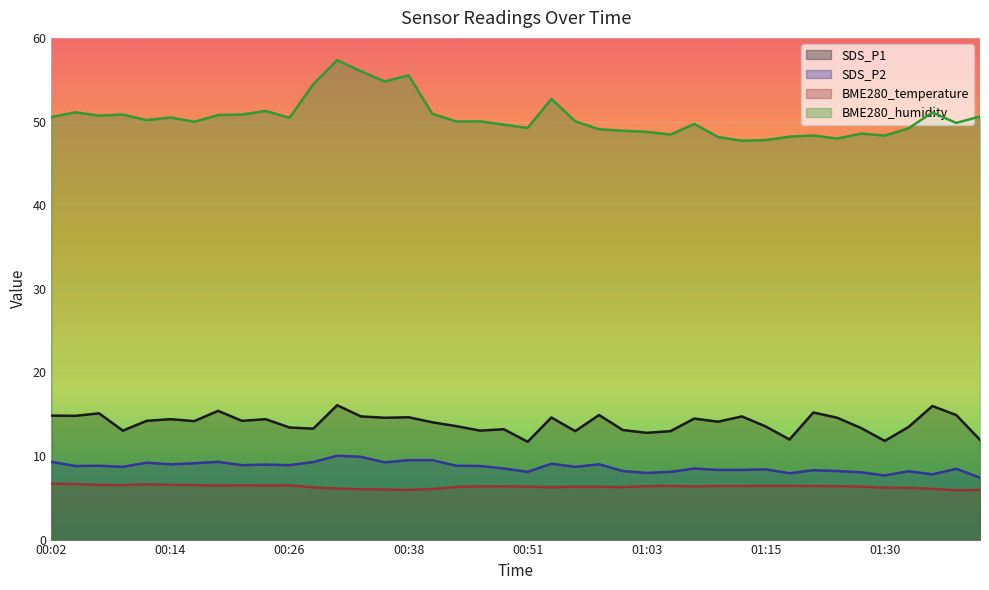

Reading left to right, list all the values displayed in this chart.

SDS_P1: 14.8	14.8	15.1	13.0	14.2	14.4	14.2	15.4	14.2	14.4	13.4	13.3	16.1	14.7	14.6	14.6	14.0	13.6	13.0	13.2	11.7	14.6	13.0	14.9	13.1	12.8	13.0	14.5	14.1	14.7	13.5	12.0	15.2	14.6	13.3	11.8	13.5	16.0	14.9	11.9
SDS_P2: 9.3	8.8	8.8	8.7	9.2	9.0	9.1	9.3	8.9	9.0	8.9	9.3	10.0	9.9	9.2	9.5	9.5	8.8	8.8	8.5	8.1	9.1	8.7	9.0	8.2	8.0	8.1	8.5	8.3	8.3	8.4	7.9	8.3	8.2	8.1	7.7	8.2	7.8	8.5	7.4
BME280_temperature: 6.7	6.7	6.5	6.5	6.6	6.5	6.5	6.5	6.5	6.5	6.5	6.2	6.1	6.0	6.0	6.0	6.0	6.3	6.4	6.4	6.3	6.3	6.3	6.3	6.3	6.4	6.4	6.3	6.4	6.4	6.4	6.4	6.4	6.4	6.3	6.2	6.2	6.1	5.9	5.9
BME280_humidity: 50.5	51.1	50.7	50.8	50.2	50.5	50.0	50.8	50.8	51.3	50.4	54.5	57.3	56.0	54.8	55.5	50.9	50.0	50.0	49.6	49.2	52.7	50.0	49.1	48.9	48.8	48.4	49.7	48.1	47.7	47.8	48.2	48.3	48.0	48.5	48.3	49.2	51.1	49.8	50.6